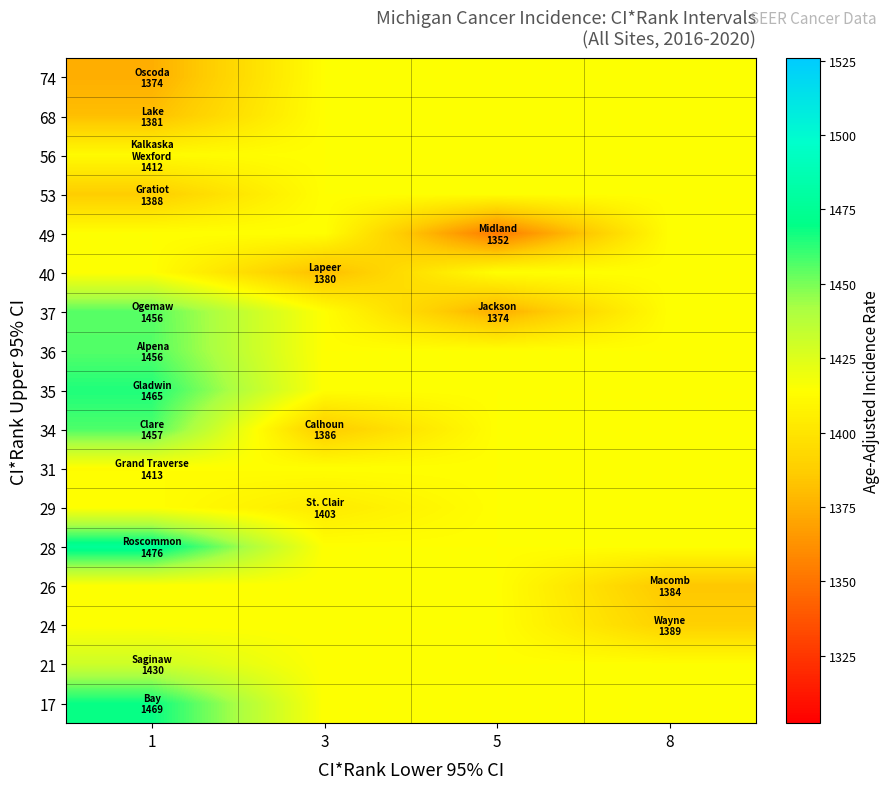

Which has a higher value, 3 or 8?

3